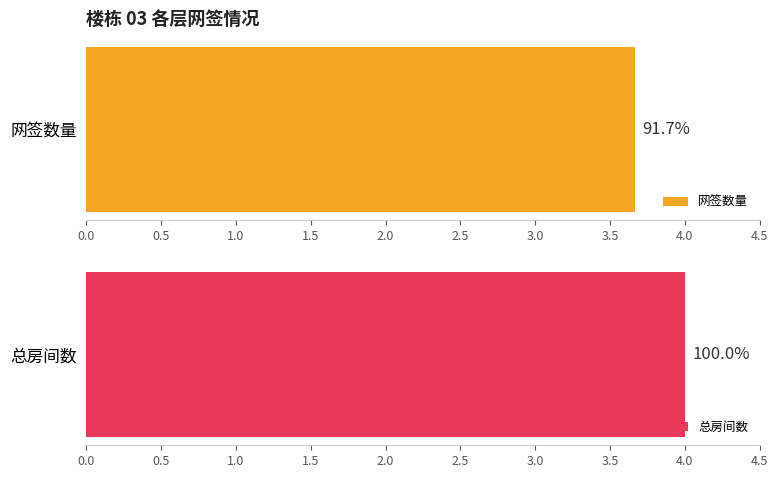

Does the chart contain stacked bars?

No